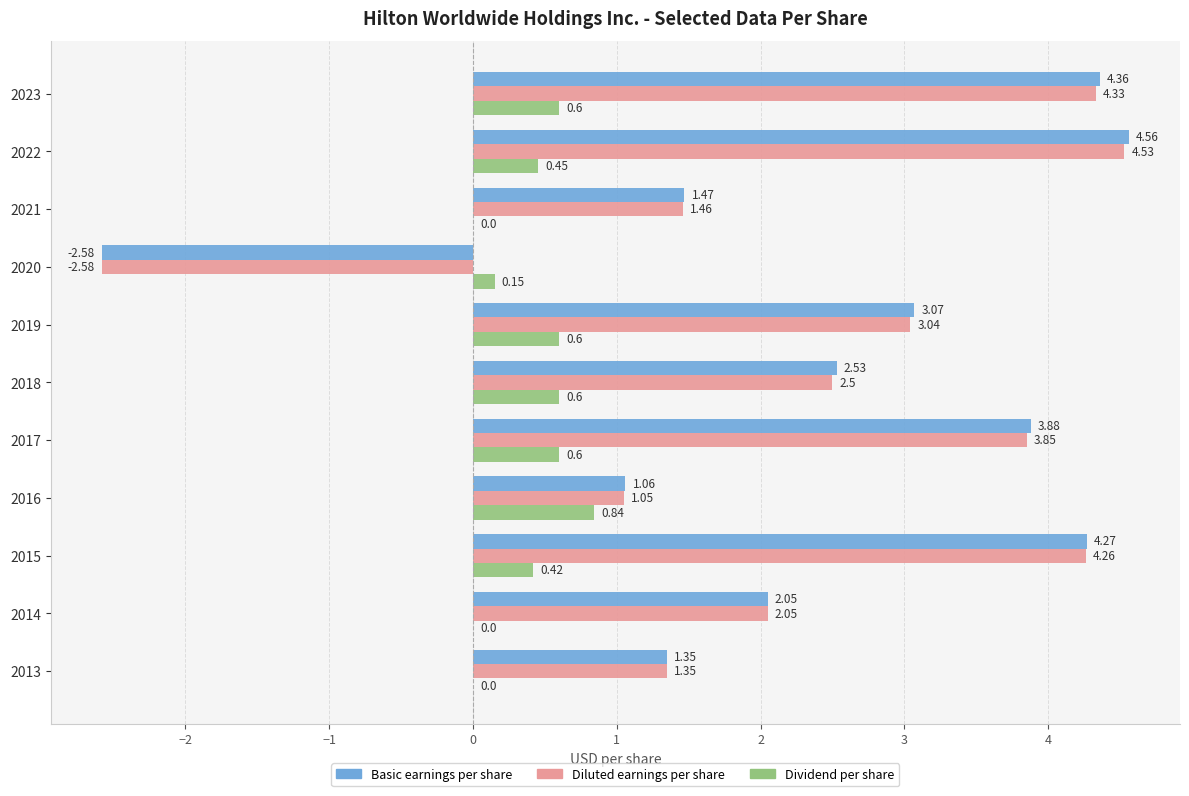

Which series changed the most between 2015 and 2013?

Basic earnings per share